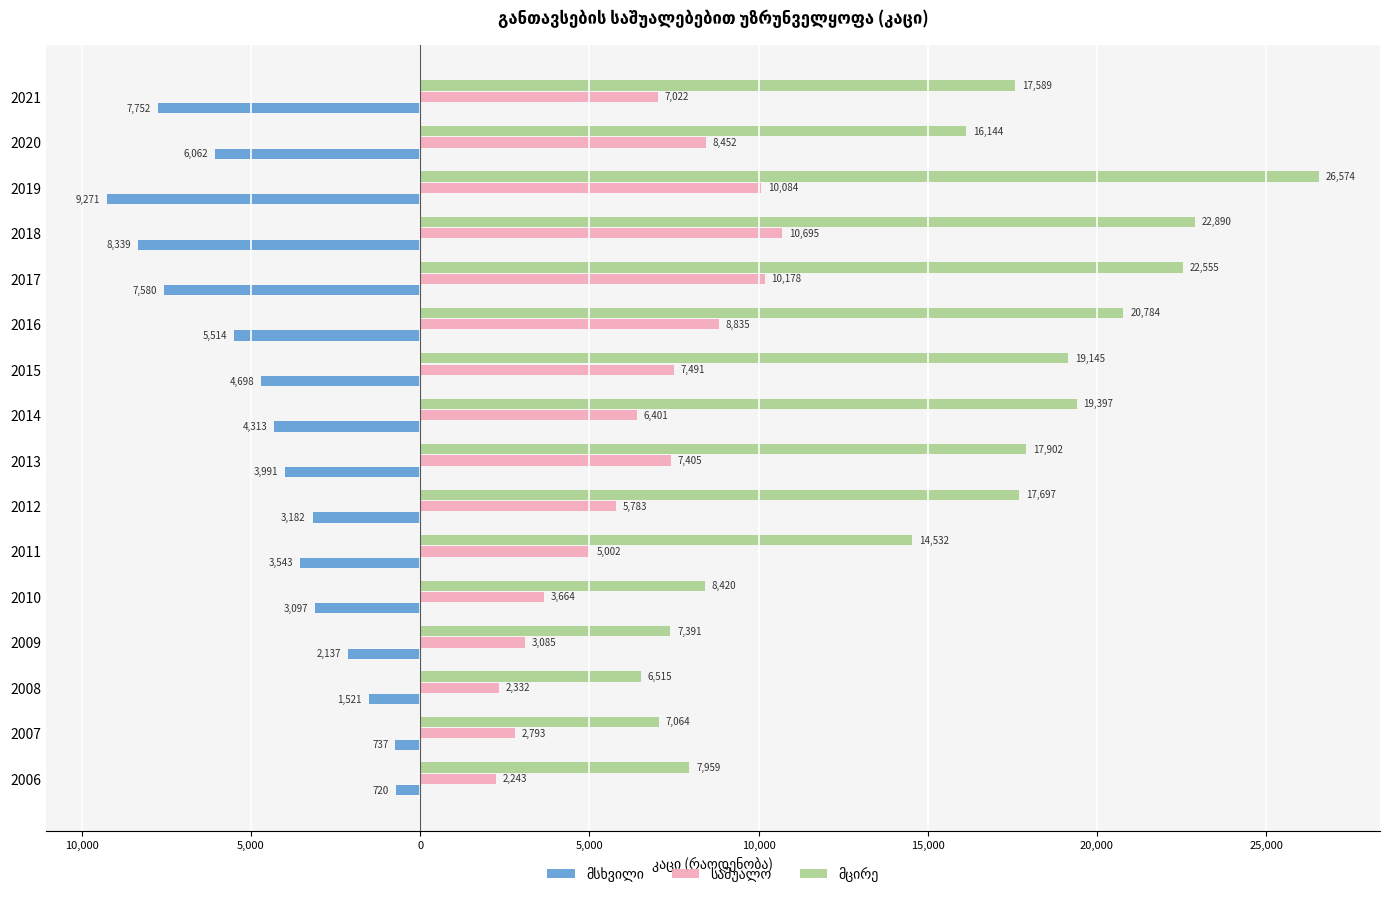

How many distinct data groups are displayed?

3